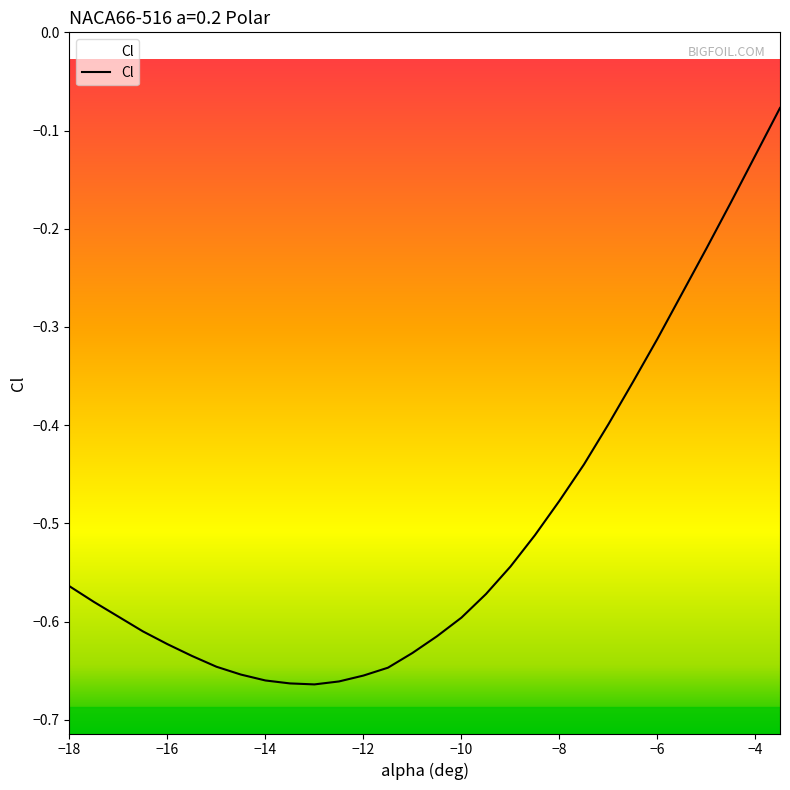

What is the minimum value shown in the chart?

-0.7